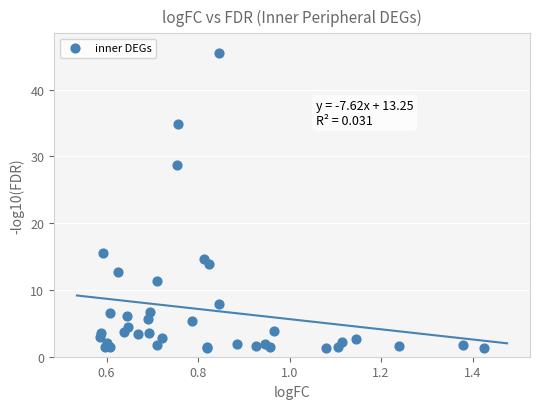

What Y value in the scatter plot is closest to 23?

28.7